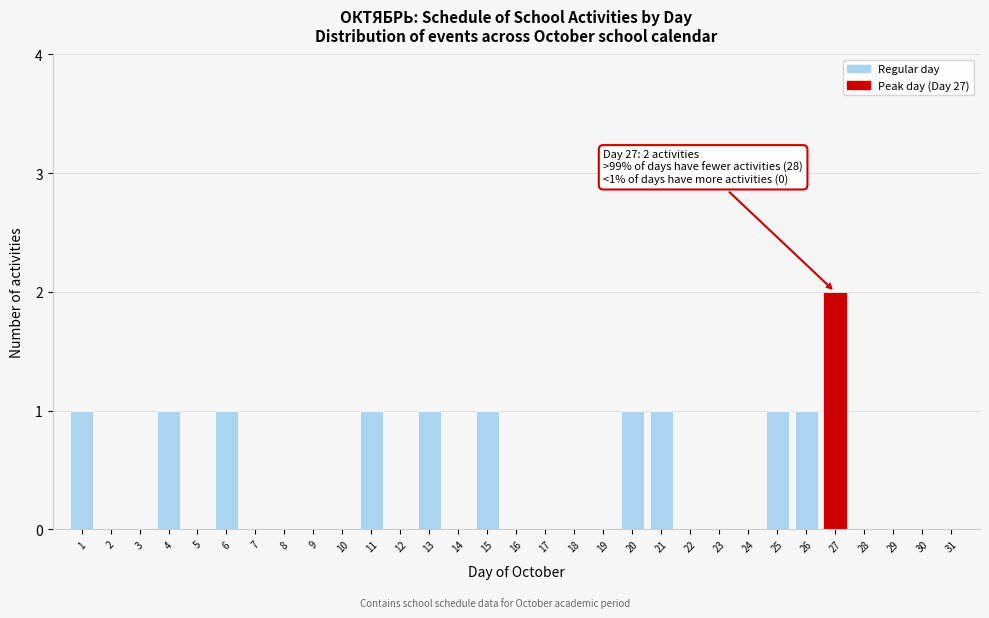

What is the change in value from 3 to 25?

+1